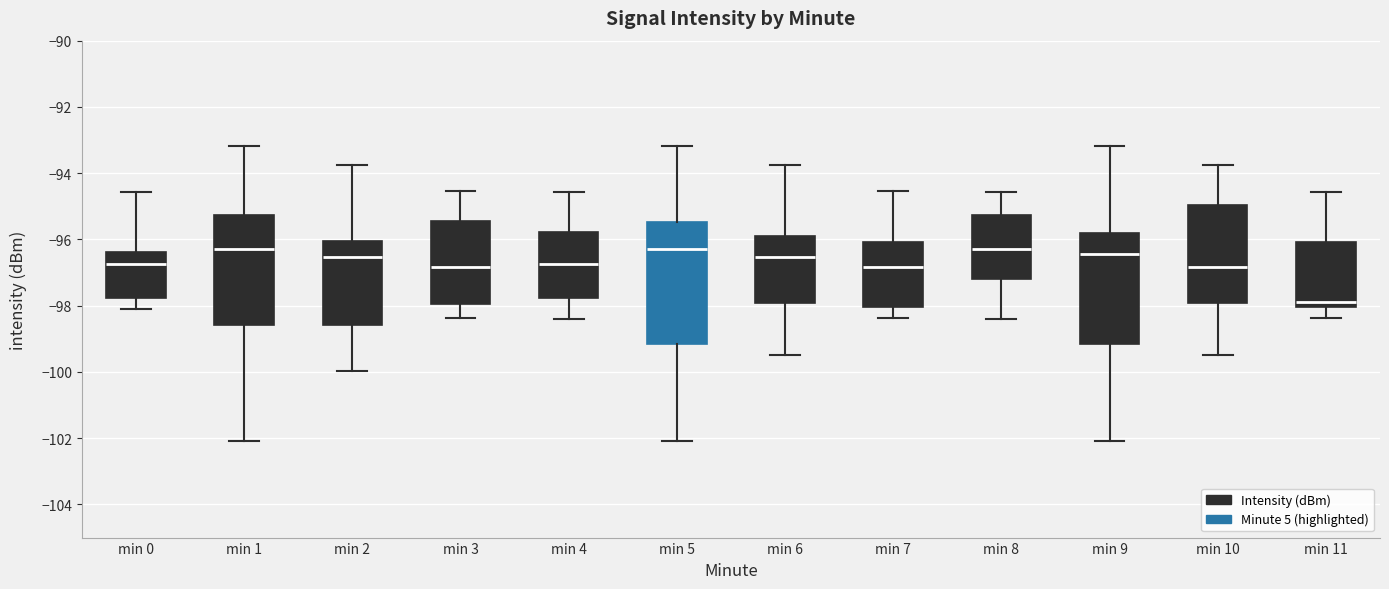

Reading left to right, read every box against the y-axis: the position of its median line, the range the box covers, and the ends of its whiskers. The values are not printed on the chart, so give them approximately, as read against the axis.

min 0: median -96.8, box -97.8 to -96.4, whiskers -98.2 to -94.6
min 1: median -96.2, box -98.6 to -95.2, whiskers -102.0 to -93.2
min 2: median -96.6, box -98.6 to -96.0, whiskers -100.0 to -93.8
min 3: median -96.8, box -98.0 to -95.4, whiskers -98.4 to -94.6
min 4: median -96.8, box -97.8 to -95.8, whiskers -98.4 to -94.6
min 5: median -96.2, box -99.2 to -95.4, whiskers -102.0 to -93.2
min 6: median -96.6, box -98.0 to -95.8, whiskers -99.4 to -93.8
min 7: median -96.8, box -98.0 to -96.0, whiskers -98.4 to -94.6
min 8: median -96.2, box -97.2 to -95.2, whiskers -98.4 to -94.6
min 9: median -96.4, box -99.2 to -95.8, whiskers -102.0 to -93.2
min 10: median -96.8, box -98.0 to -95.0, whiskers -99.4 to -93.8
min 11: median -97.8, box -98.0 to -96.0, whiskers -98.4 to -94.6